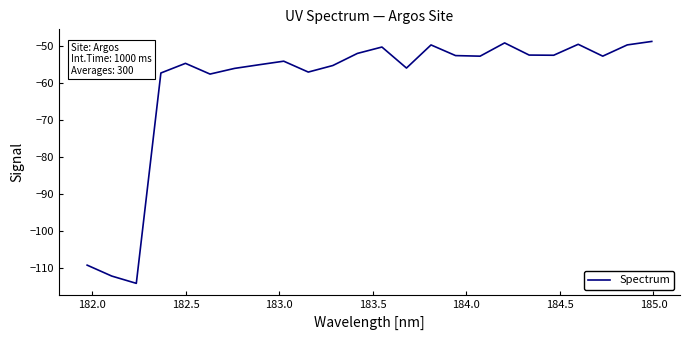

What is the smallest value displayed?

-114.0